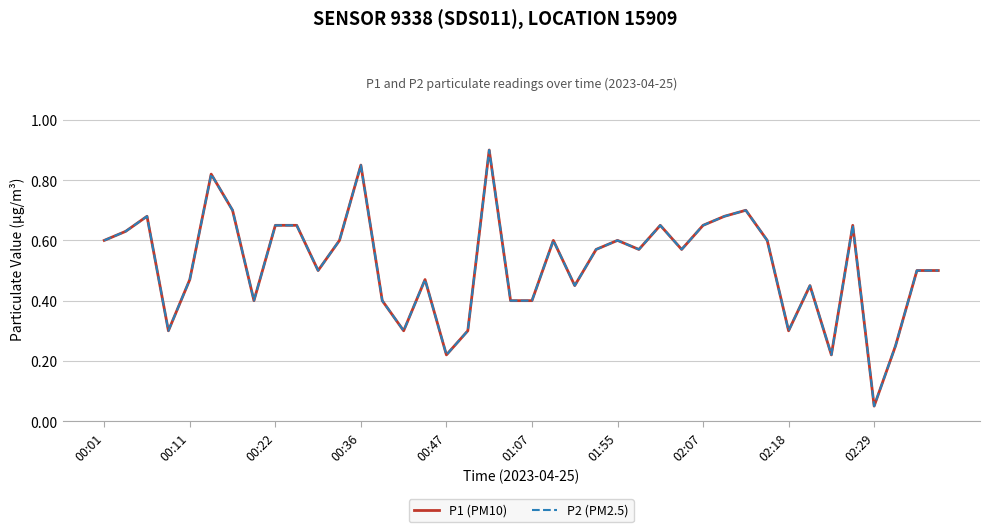

What is the value of the P2 (PM2.5) point at the 29th from the left?

0.7